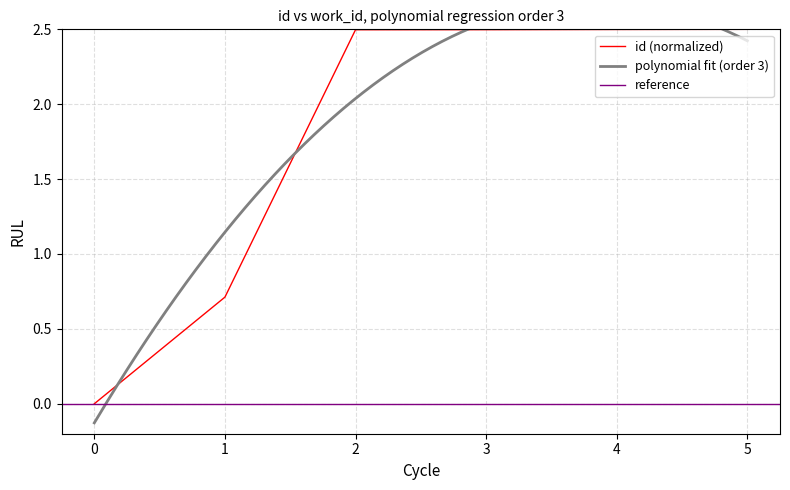

Count the number of categories in the chart.

6